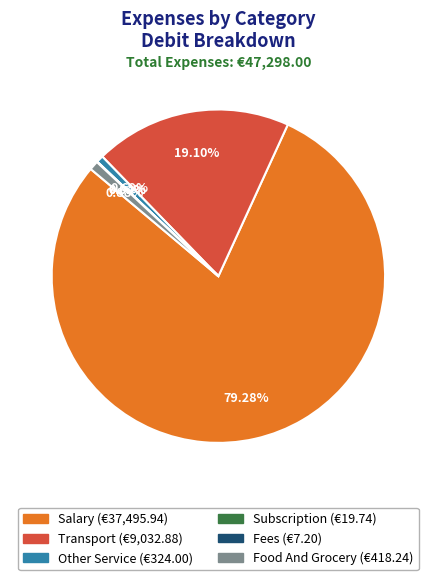

Does any single category account for the majority?

Yes